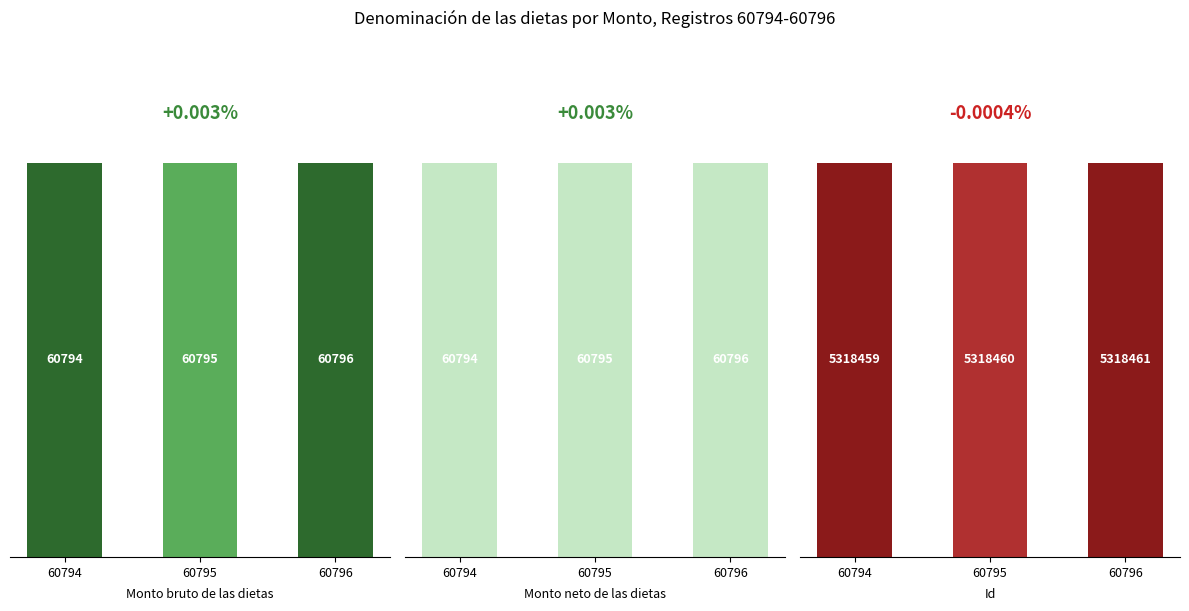

What is the value of the Id bar at the 1st from the left?

5318459